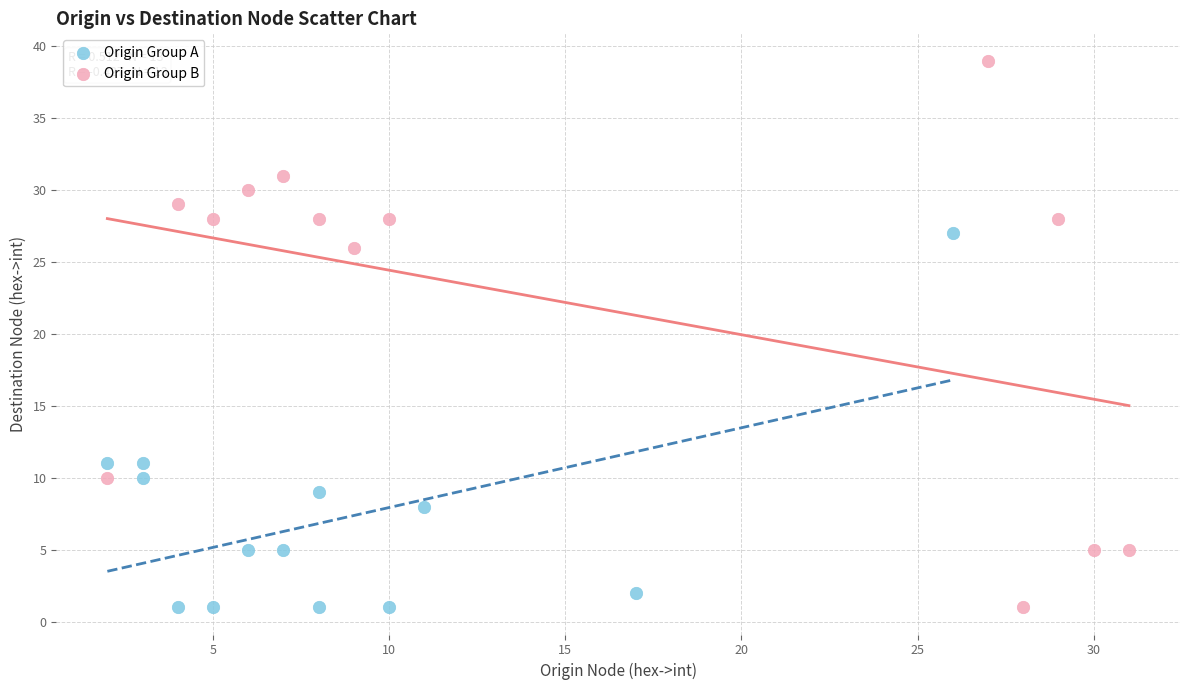

What are all the series names shown in the legend?

Origin Group A, Origin Group B